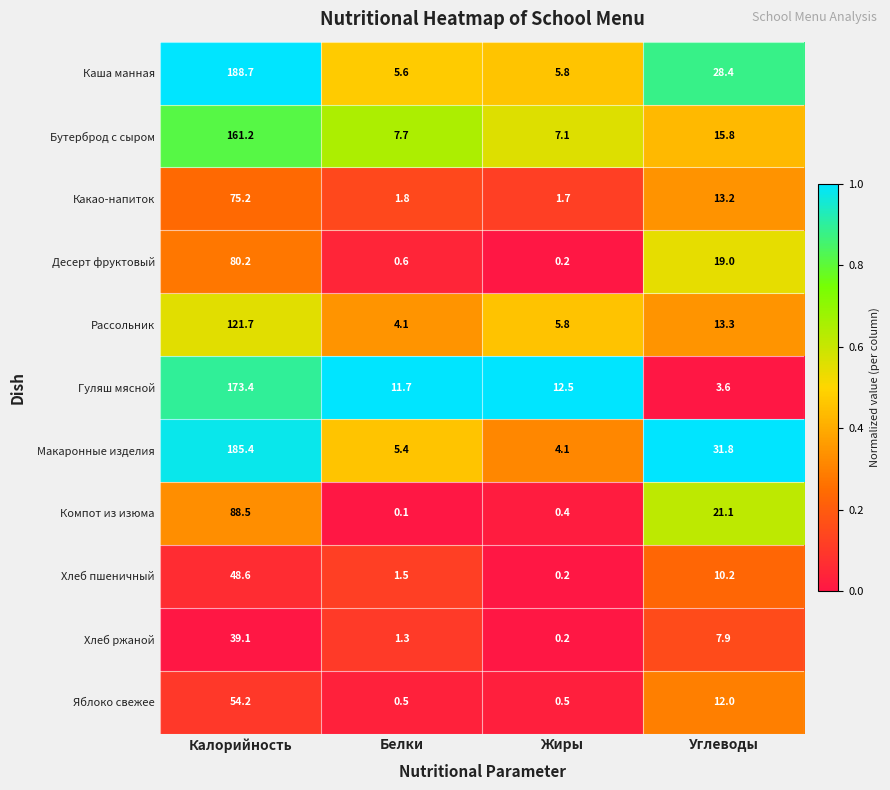

What is the difference between the maximum and minimum values in the Какао-напиток series?

73.5